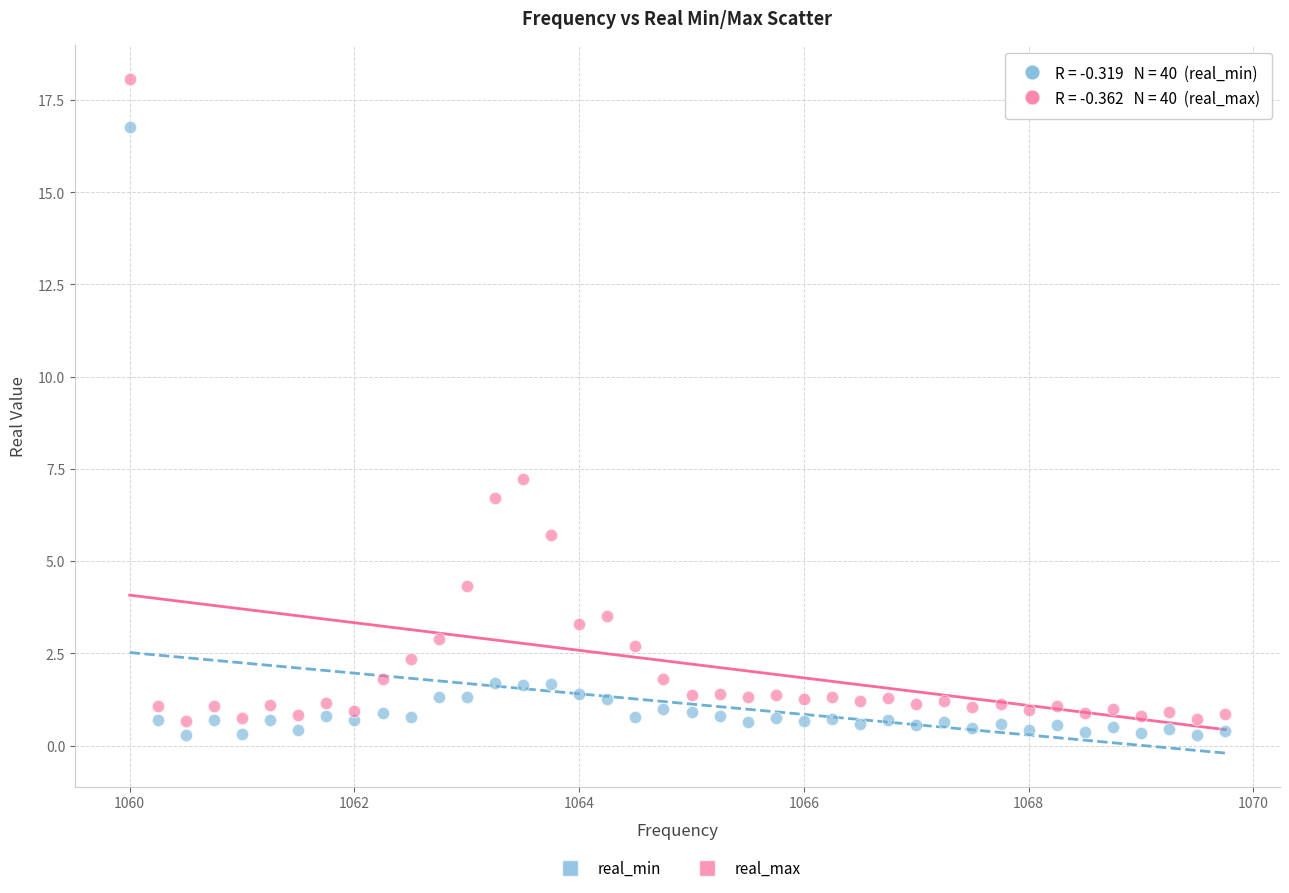

Which series contains the lowest Y value?

real_min